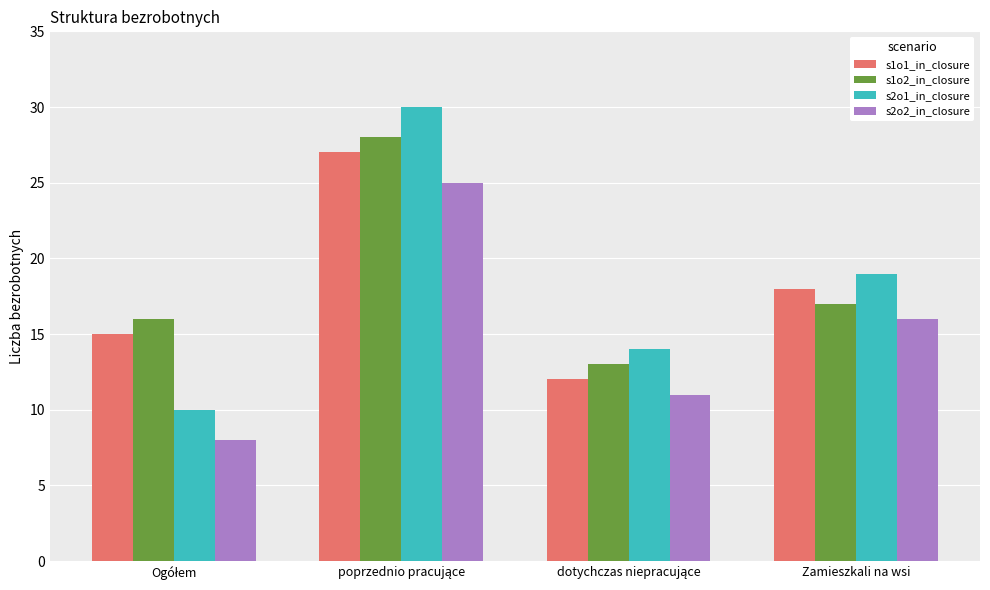

Which series has the widest spread of values?

s2o1_in_closure